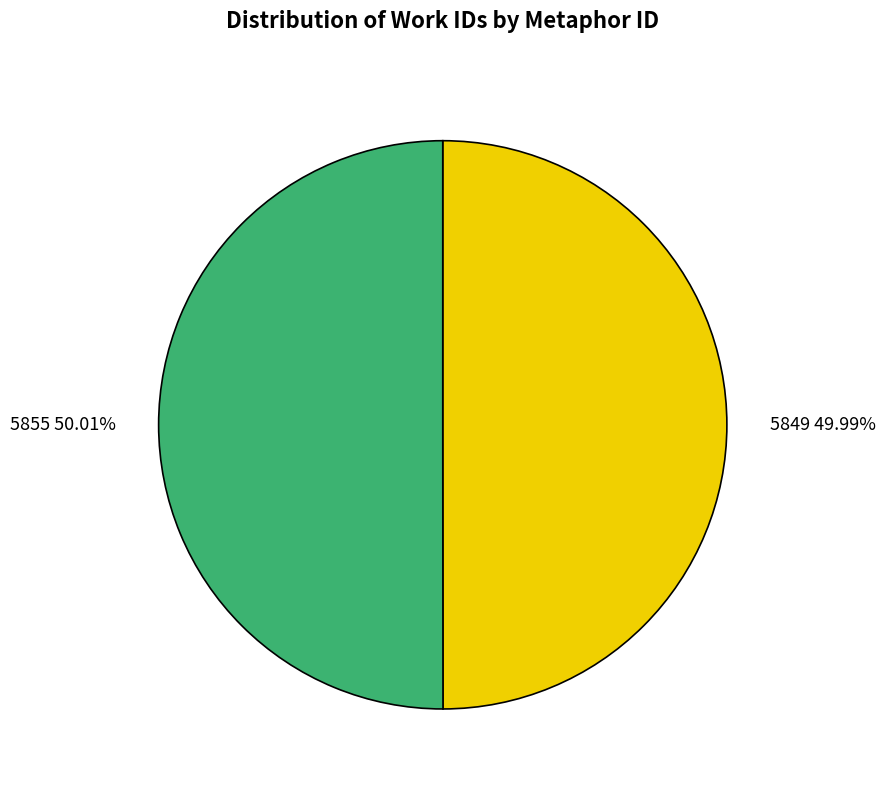

Does any single category account for the majority?

Yes